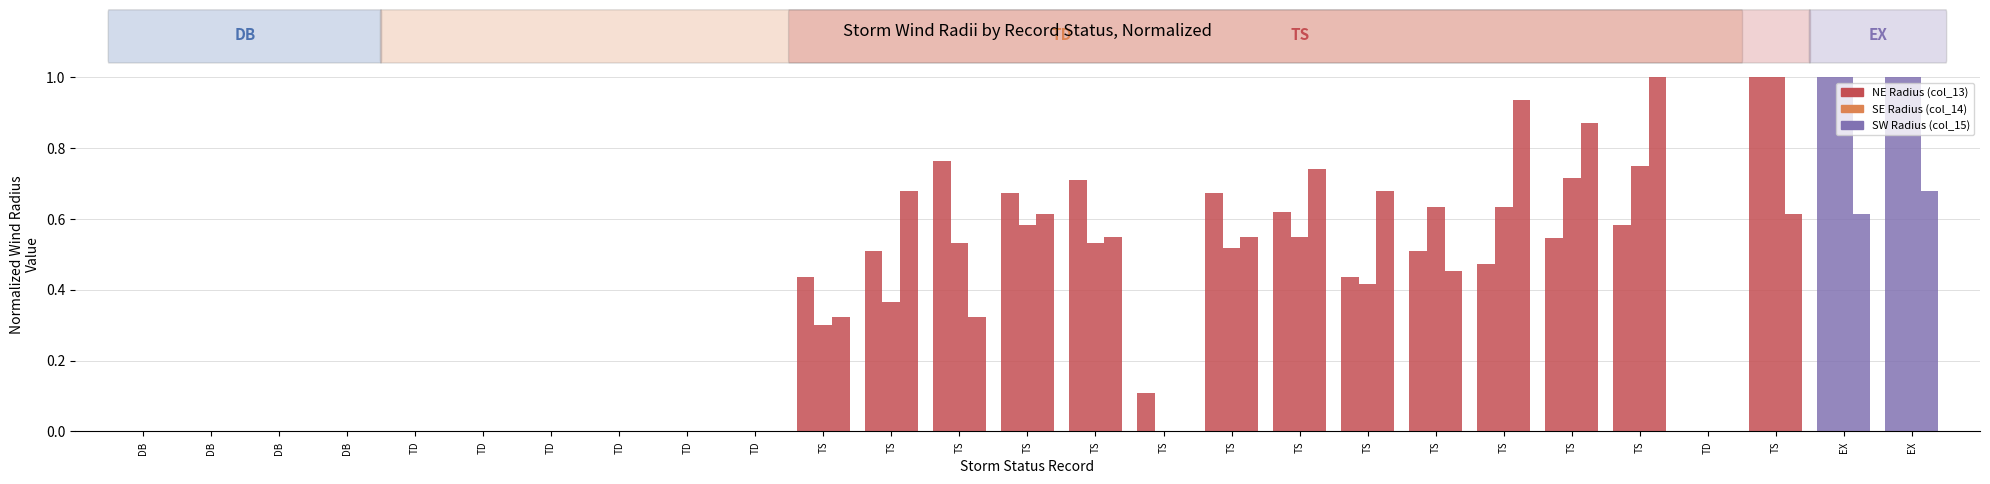

Rank the series by their maximum value, from highest to lowest.

NE Radius (col_13), SE Radius (col_14), SW Radius (col_15)